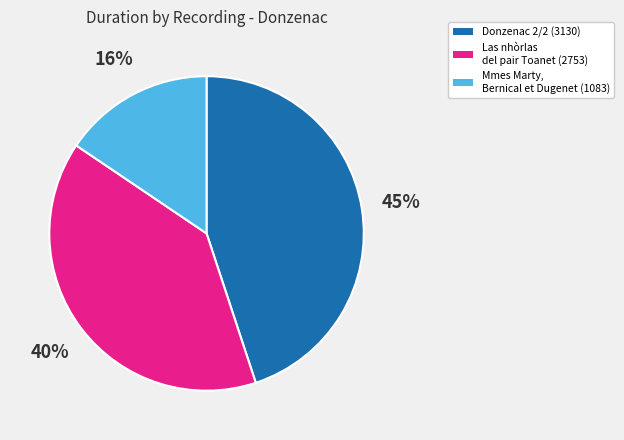

Does any single category account for the majority?

No